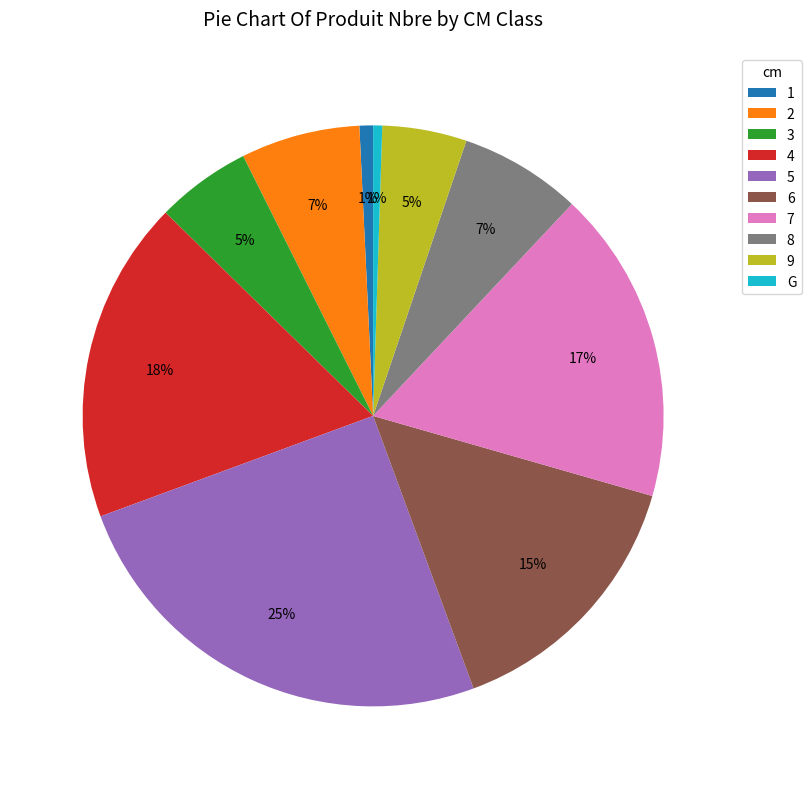

What is the largest slice in the pie chart?

5